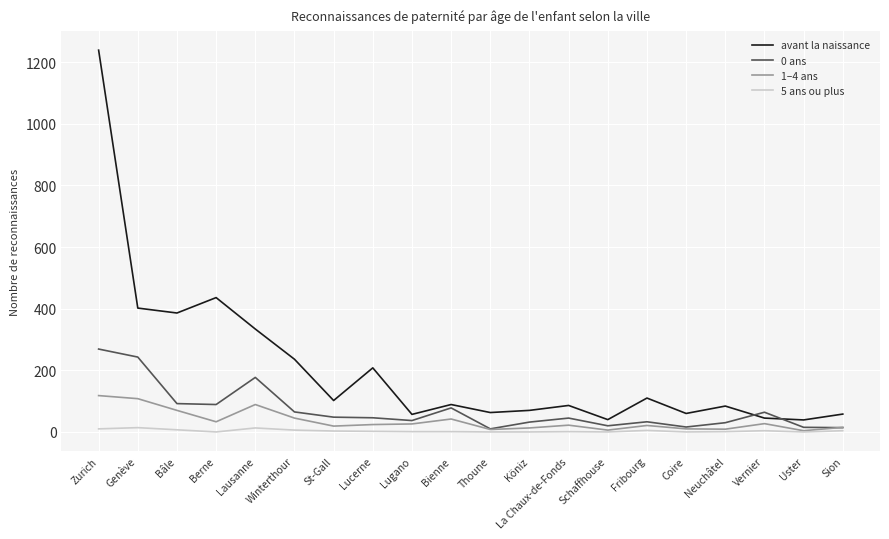

List the series in order of their overall mean, highest first.

avant la naissance, 0 ans, 1–4 ans, 5 ans ou plus